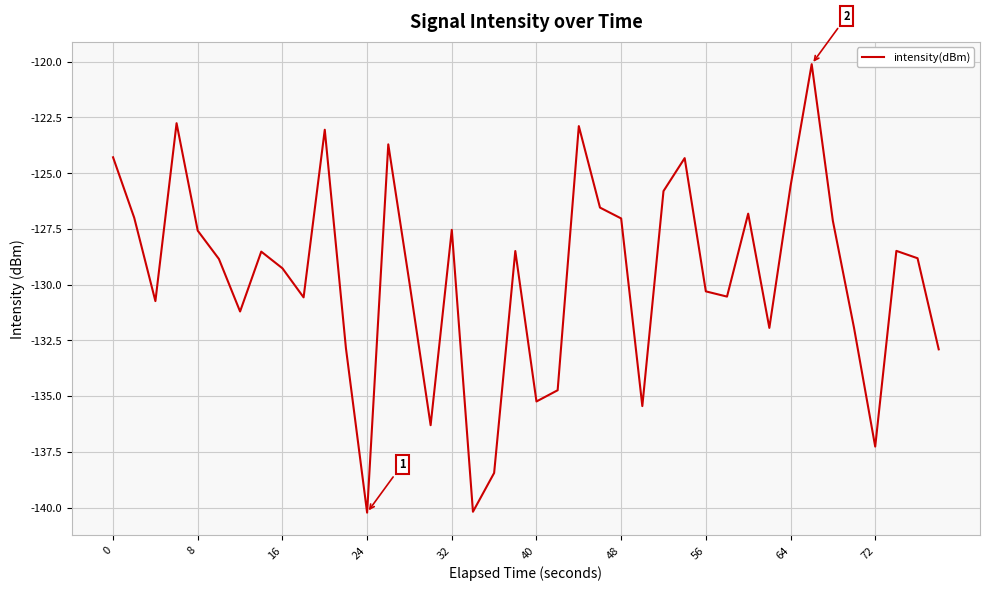

What is the maximum value shown in the chart?

-120.1